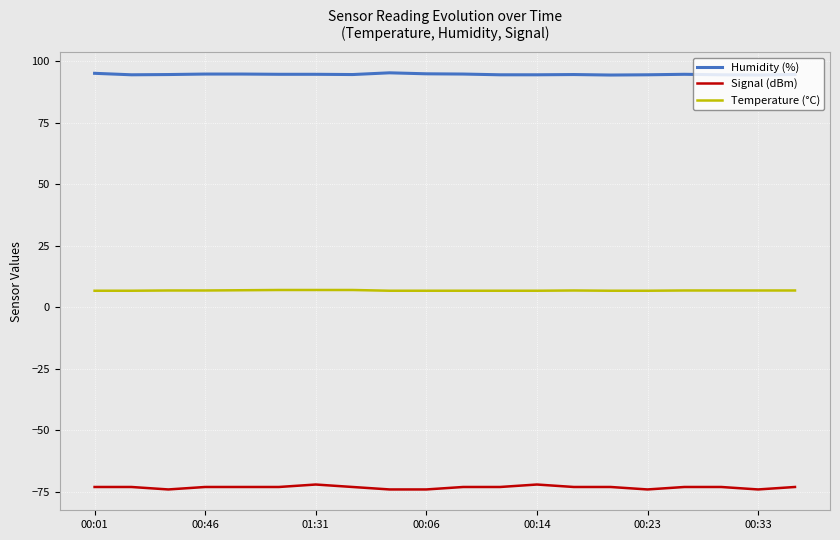

Which series has the largest total across all categories?

Humidity (%)